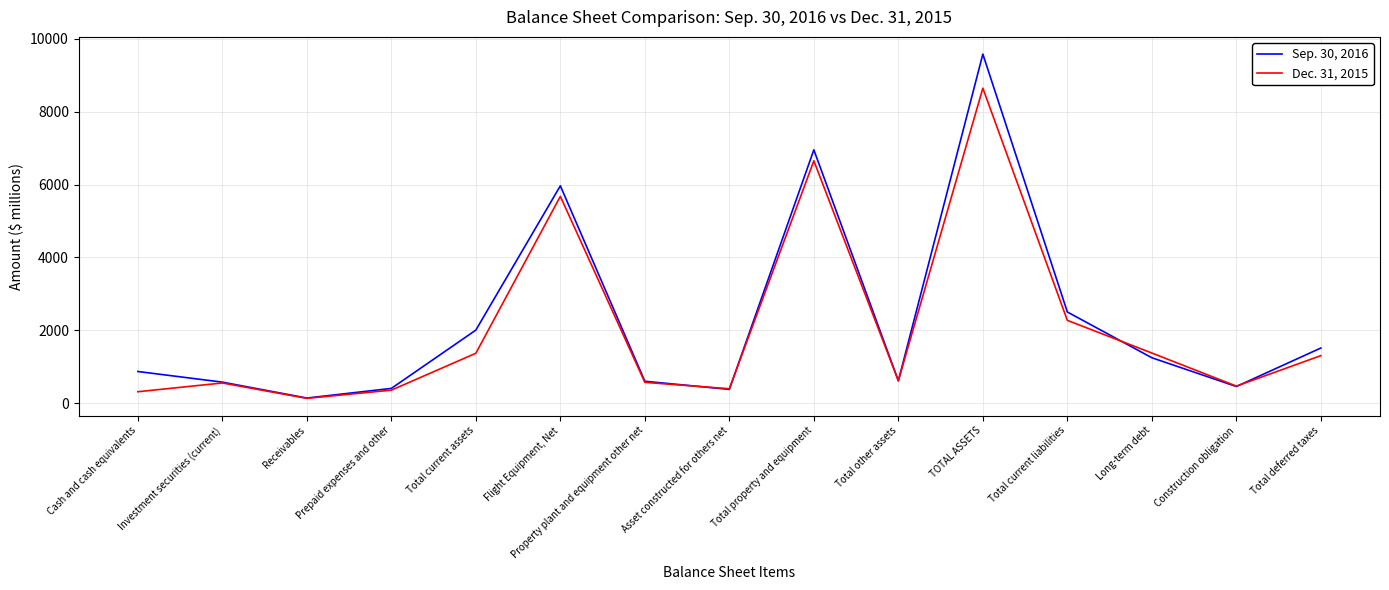

What is the total value across all series at Property plant and equipment other net?

1180